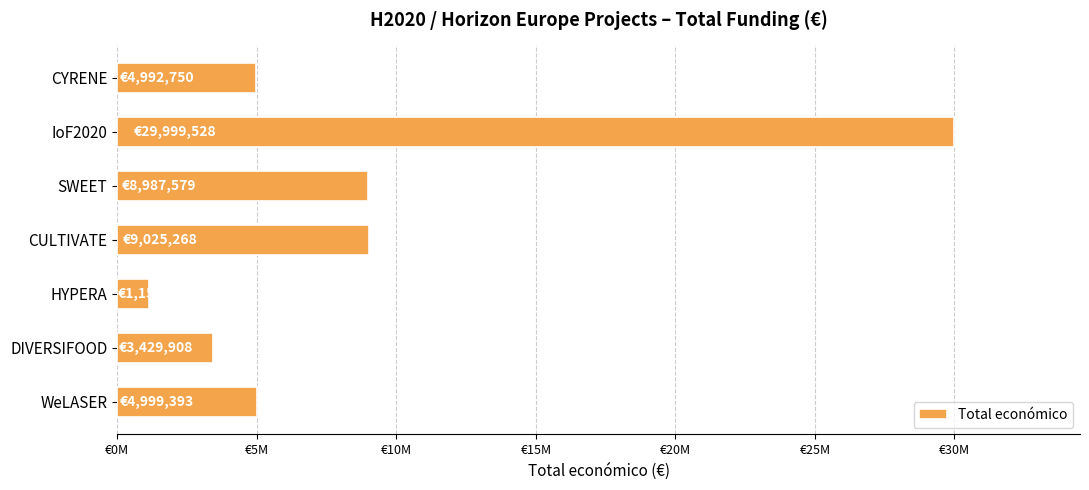

Does the chart contain any negative values?

No